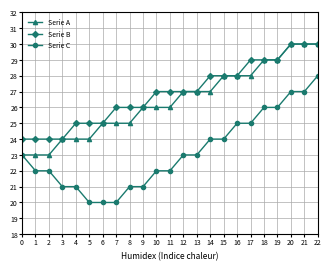

Is the value of Serie B at 13 greater than the value of Serie C at 6?

Yes